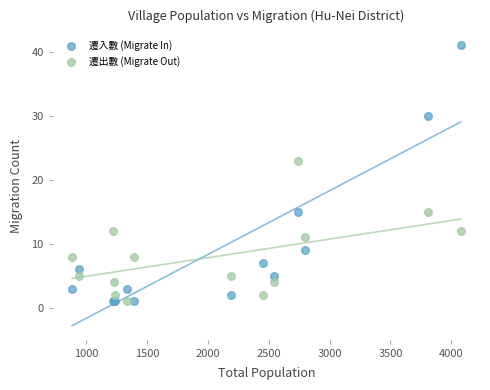

Which series contains the highest Y value?

遷入數 (Migrate In)